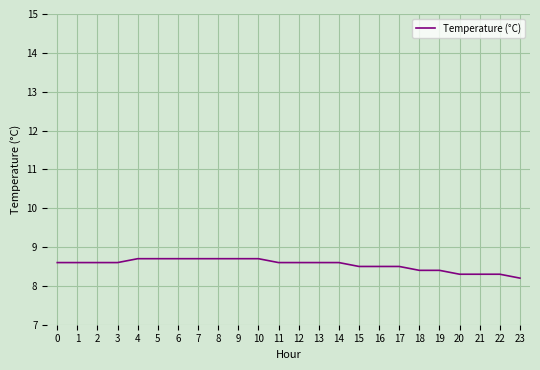

What is the difference between the maximum and minimum values?

0.5